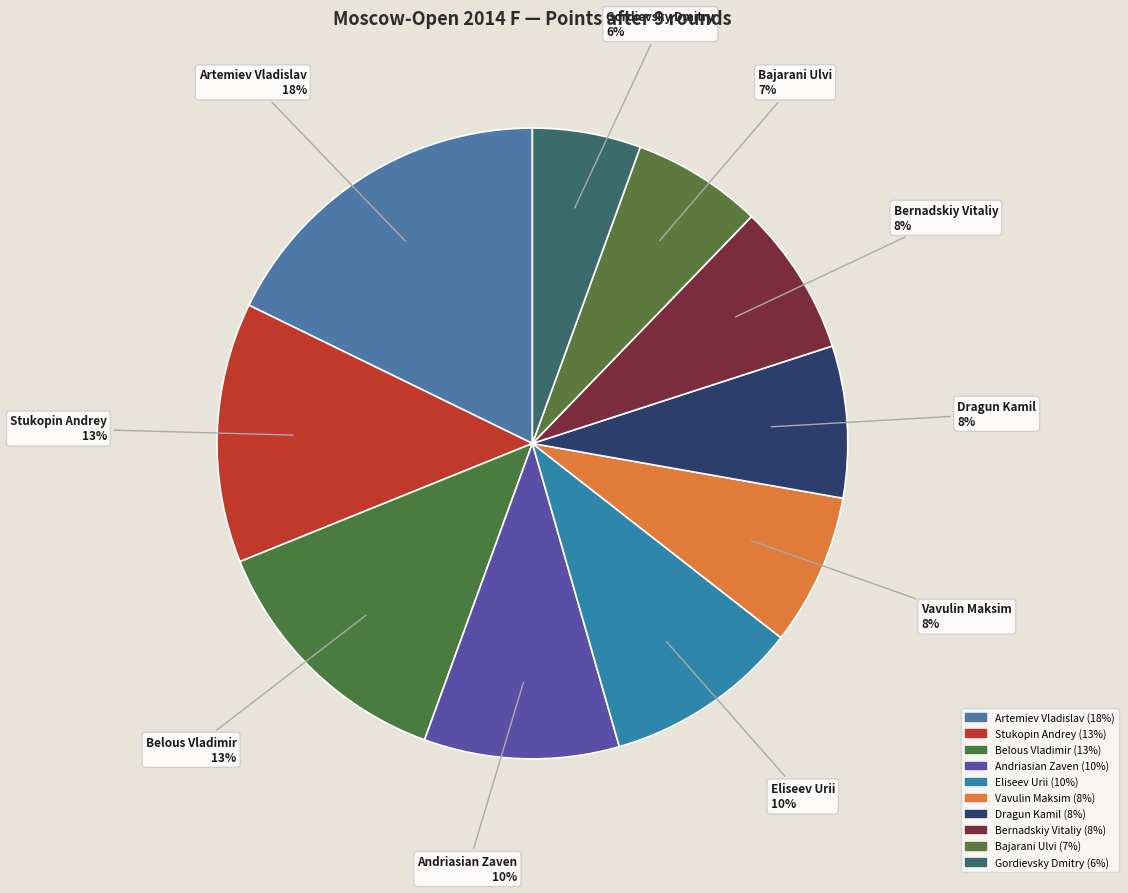

To the nearest percent, what is the difference between the Bajarani Ulvi and Dragun Kamil slice percentages?

1%